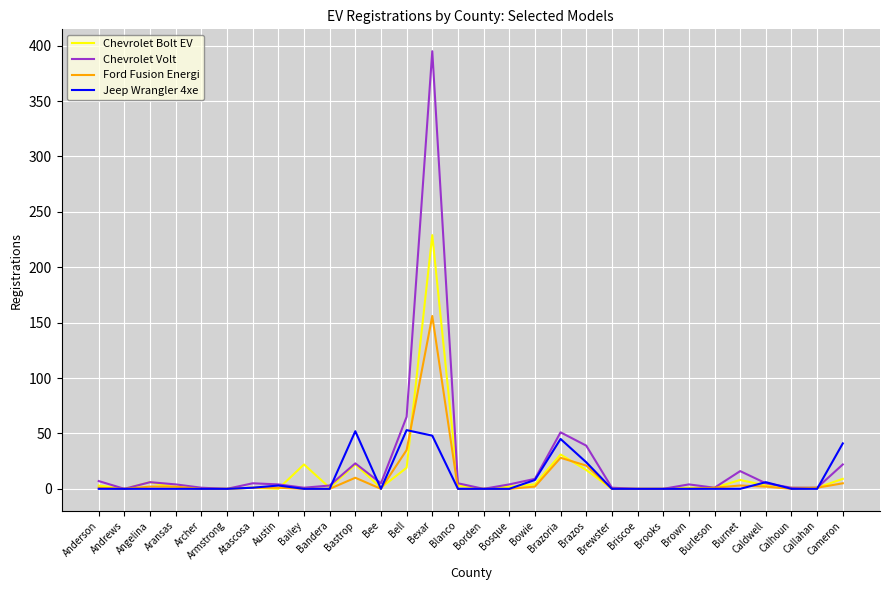

What is the highest value of the Chevrolet Bolt EV series?

229